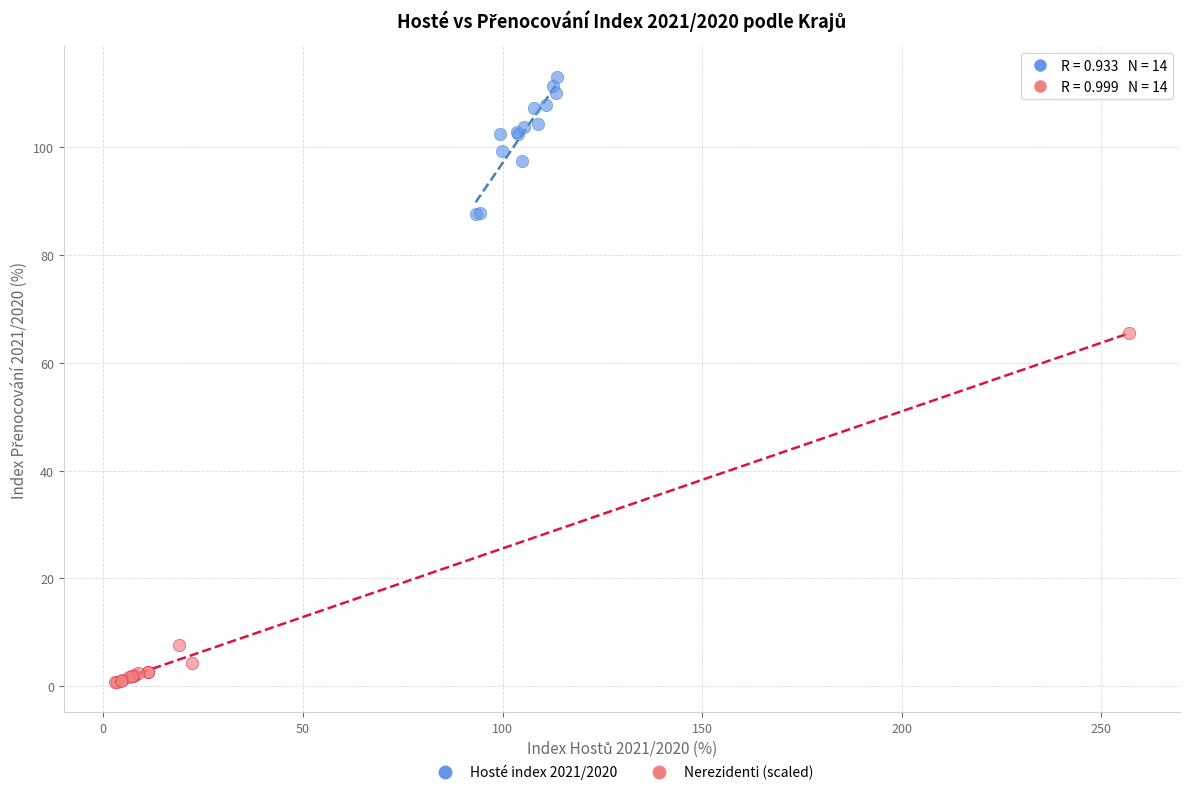

What are all the series names shown in the legend?

Hosté index 2021/2020, Nerezidenti (scaled)